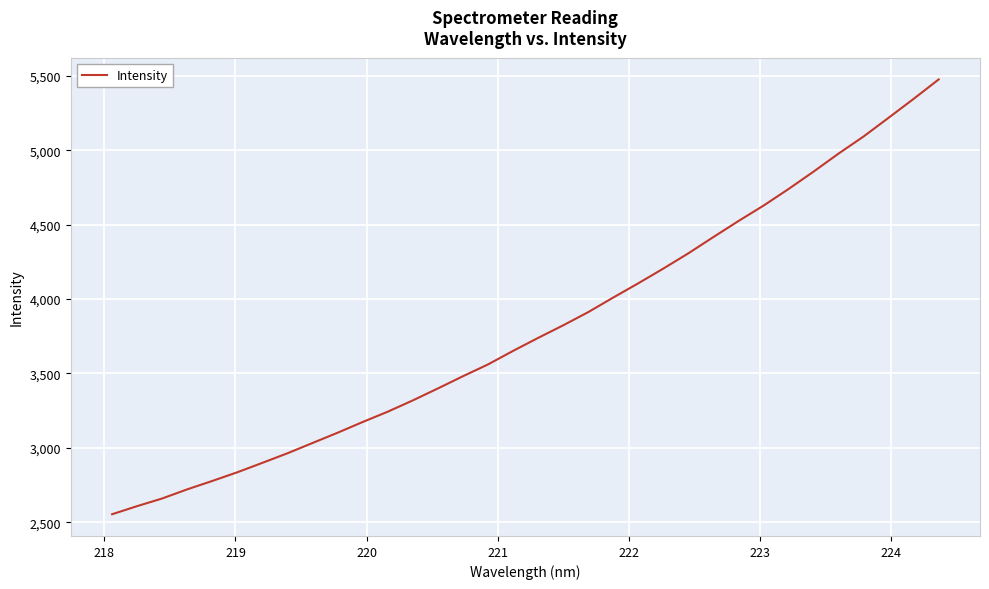

What is the smallest value displayed?

2553.7